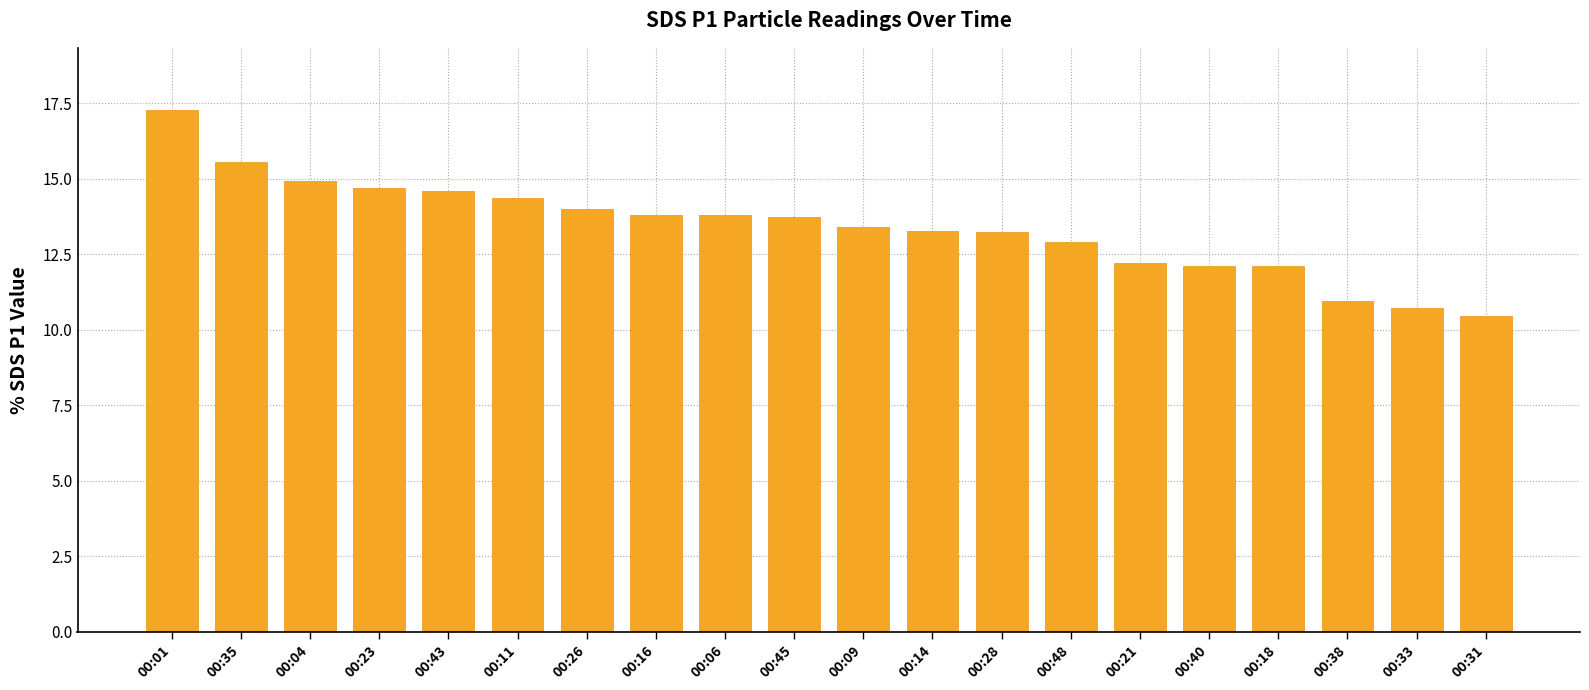

Which has a higher value, 00:40 or 00:09?

00:09